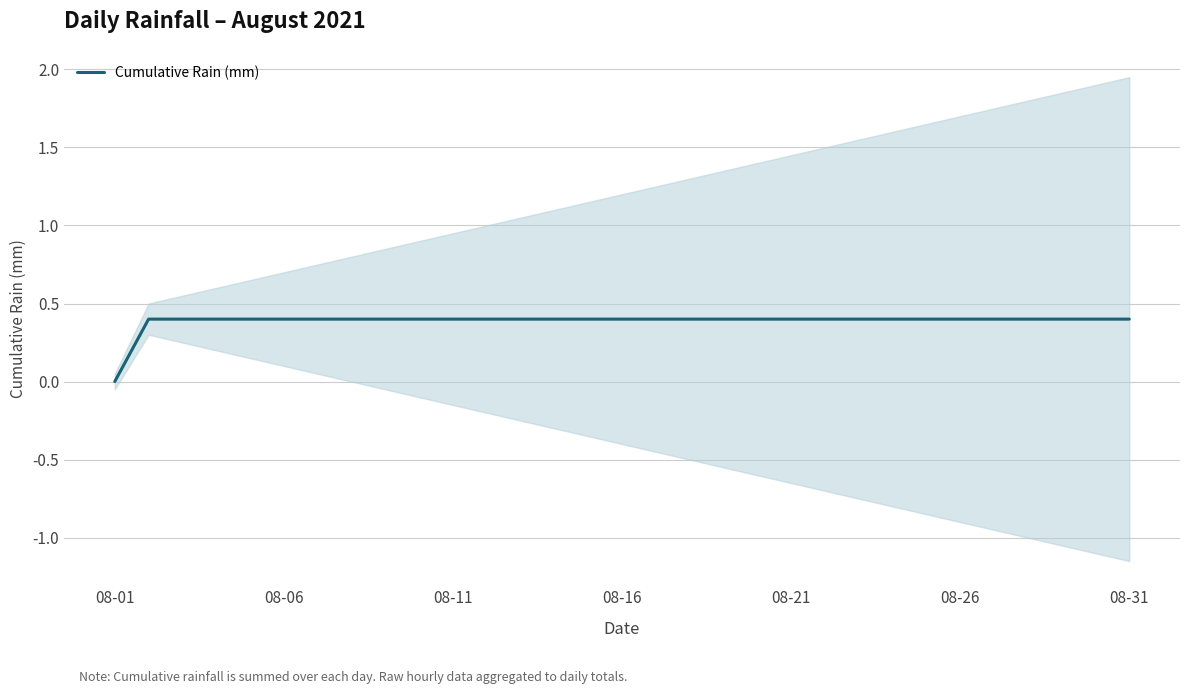

True or false: the data shows 0.4 at 08-31.

True